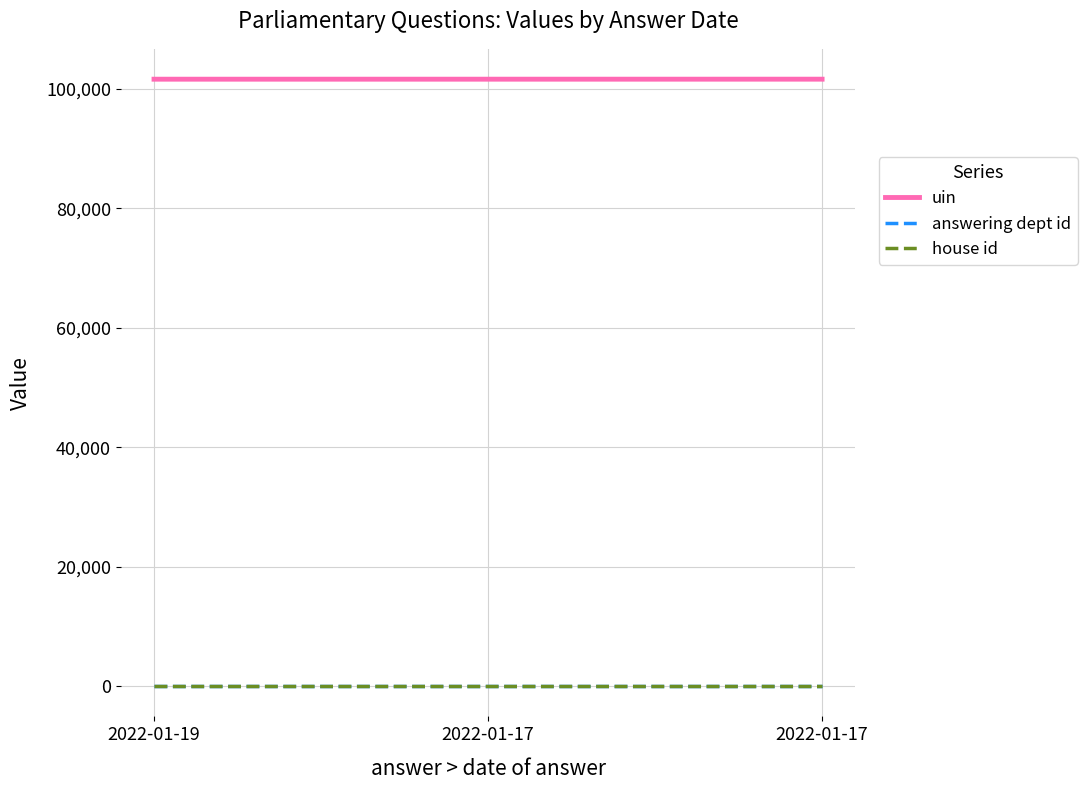

Which series has the largest range (max minus min)?

uin